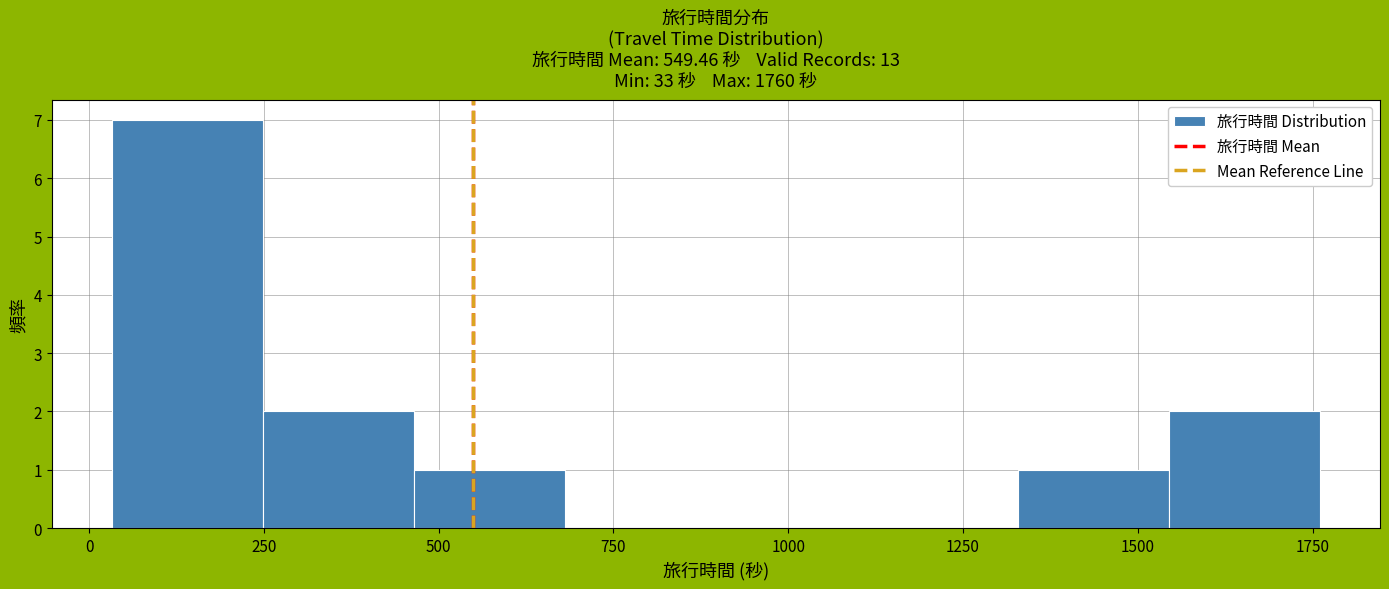

Reading left to right, transcribe this chart: for each bar, give the range it covers on the x-axis and its height. Neither the bar edges nor the heights are printed on the chart, so give them approximately, as read against the axes.

50 to 250: 7
250 to 450: 2
450 to 700: 1
700 to 900: 0
900 to 1100: 0
1100 to 1350: 0
1350 to 1550: 1
1550 to 1750: 2